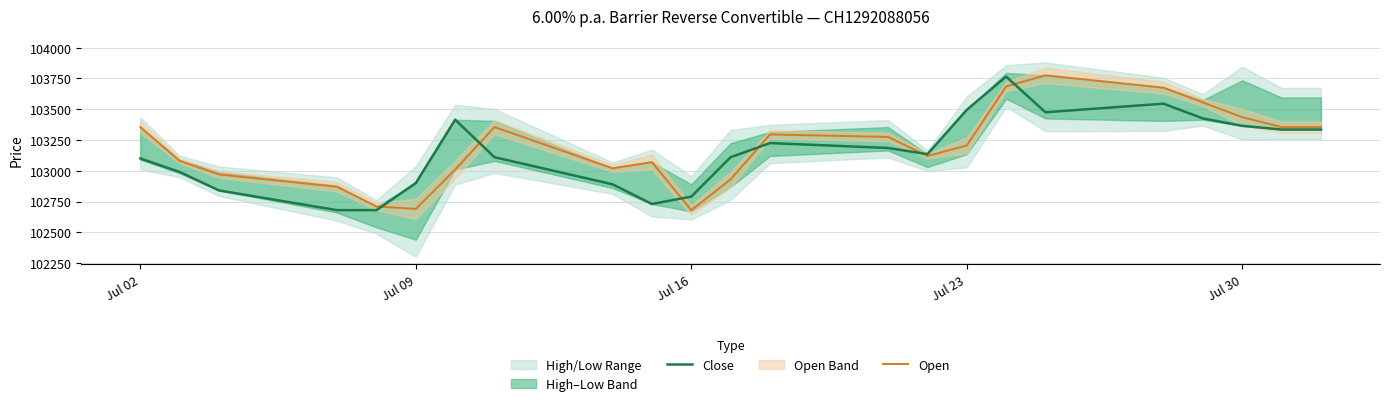

True or false: Close and Open cross at least once.

True